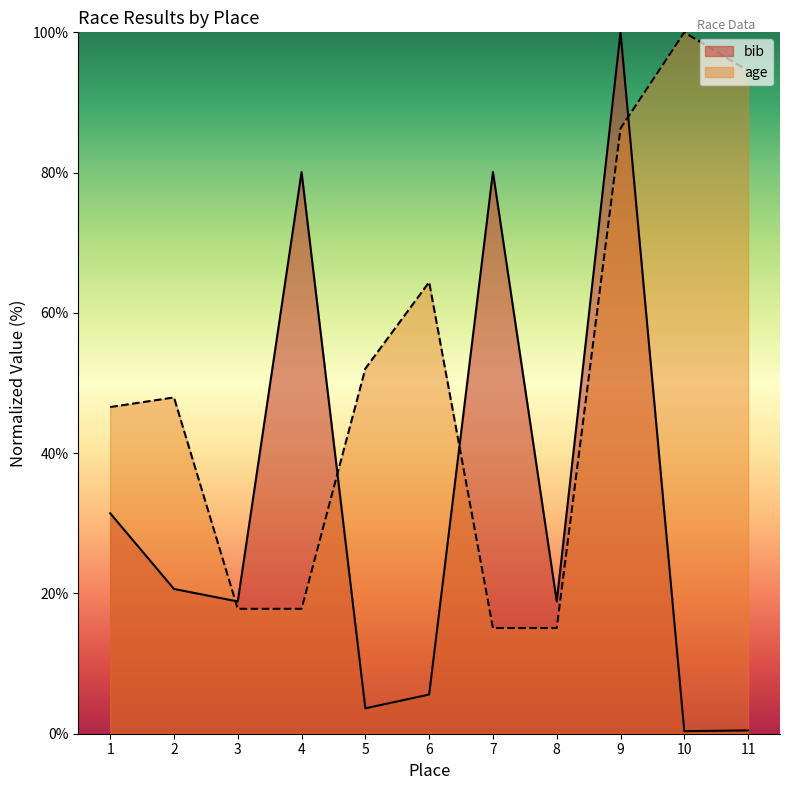

What is the value of the age point at the 4th from the left?

17.8